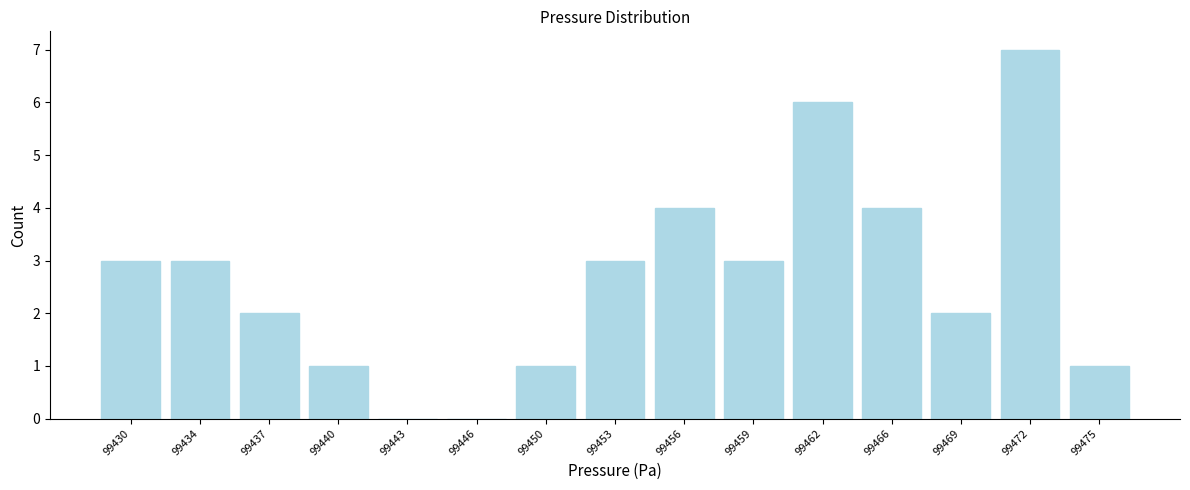

Reading right to left, what are all the values shown in this chart?

99475=1	99472=7	99469=2	99466=4	99462=6	99459=3	99456=4	99453=3	99450=1	99446=0	99443=0	99440=1	99437=2	99434=3	99430=3